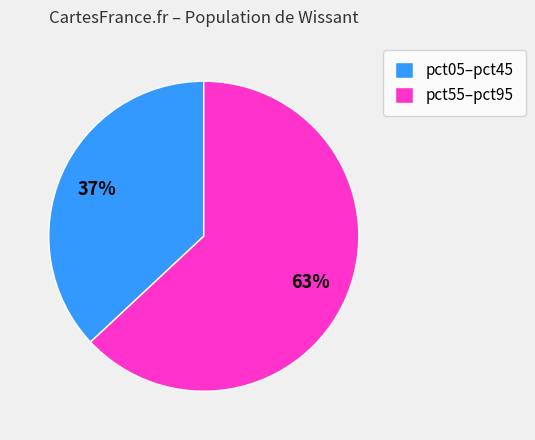

What is the ratio of the value at pct05–pct45 to the value at pct55–pct95?

0.6